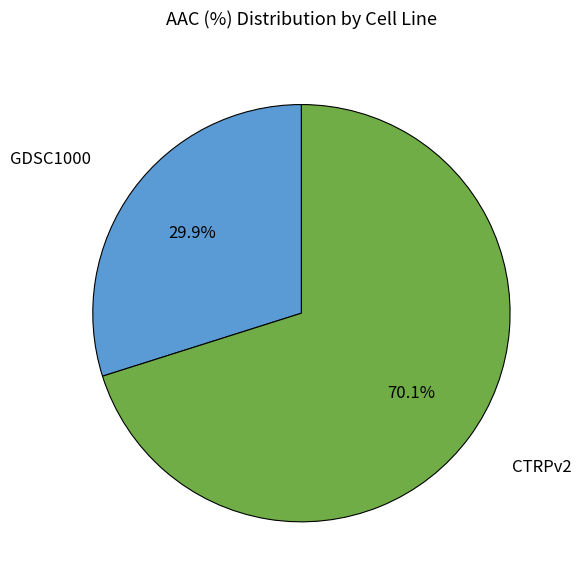

To the nearest percent, what is the difference between the largest and smallest slice percentages?

40%